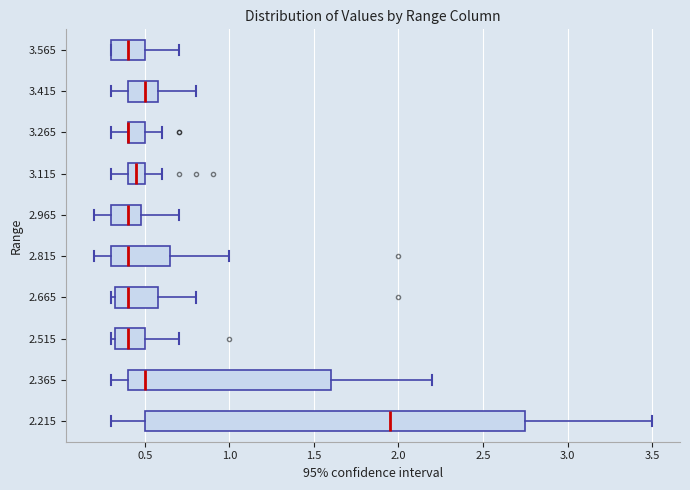

Reading bottom to top, transcribe this box plot: for each box, give where its median line is, the range the box spans, and where its two whiskers end, as read against the x-axis. The values are not printed on the chart, so give them approximately, as read against the axis.

2.215: median 1.95, box 0.50 to 2.75, whiskers 0.30 to 3.50
2.365: median 0.50, box 0.40 to 1.60, whiskers 0.30 to 2.20
2.515: median 0.40, box 0.35 to 0.50, whiskers 0.30 to 0.70
2.665: median 0.40, box 0.35 to 0.60, whiskers 0.30 to 0.80
2.815: median 0.40, box 0.30 to 0.65, whiskers 0.20 to 1.00
2.965: median 0.40, box 0.30 to 0.50, whiskers 0.20 to 0.70
3.115: median 0.45, box 0.40 to 0.50, whiskers 0.30 to 0.60
3.265: median 0.40 (drawn on the box's left edge), box 0.40 to 0.50, whiskers 0.30 to 0.60
3.415: median 0.50, box 0.40 to 0.60, whiskers 0.30 to 0.80
3.565: median 0.40, box 0.30 to 0.50, whiskers 0.30 to 0.70